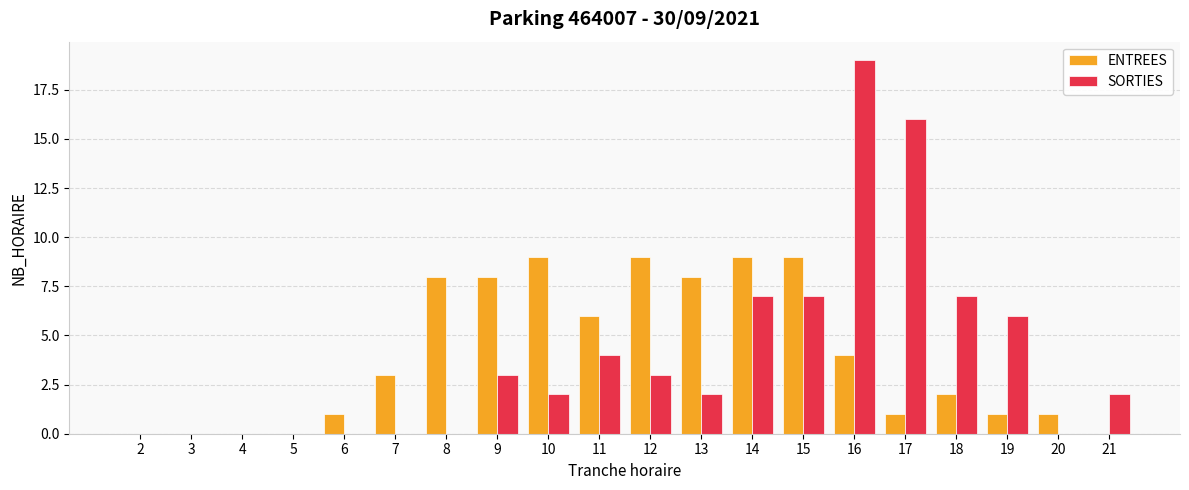

Between 10 and 17, which series saw the biggest shift?

SORTIES